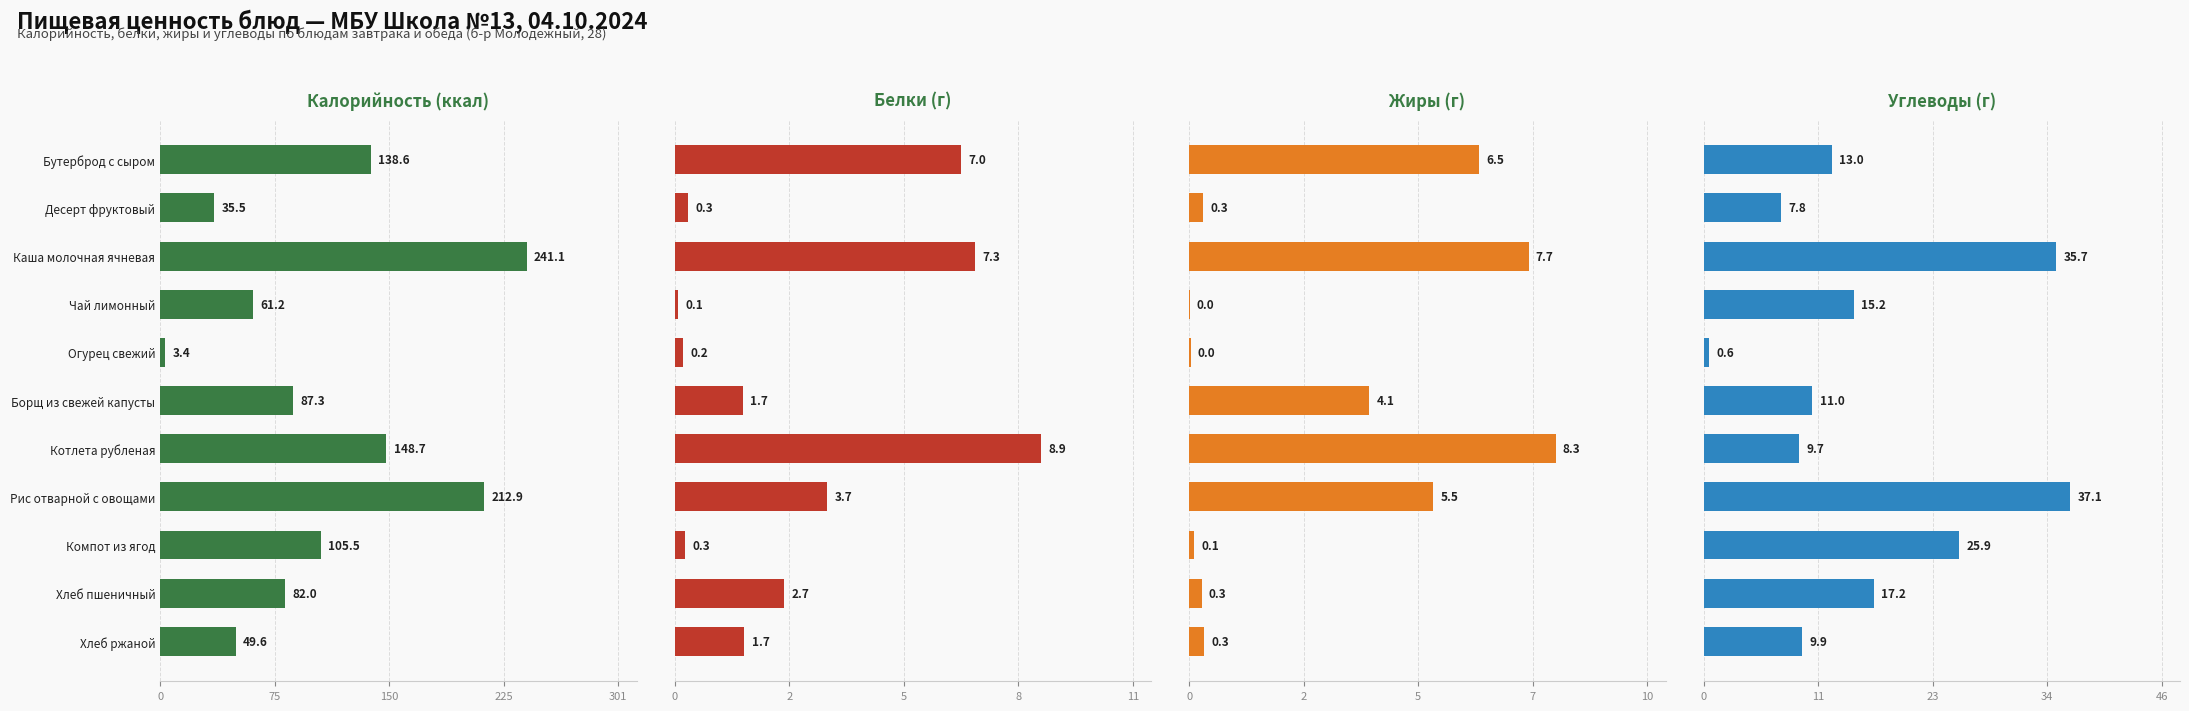

What is the label of the 4th bar from the right?

Рис отварной с овощами